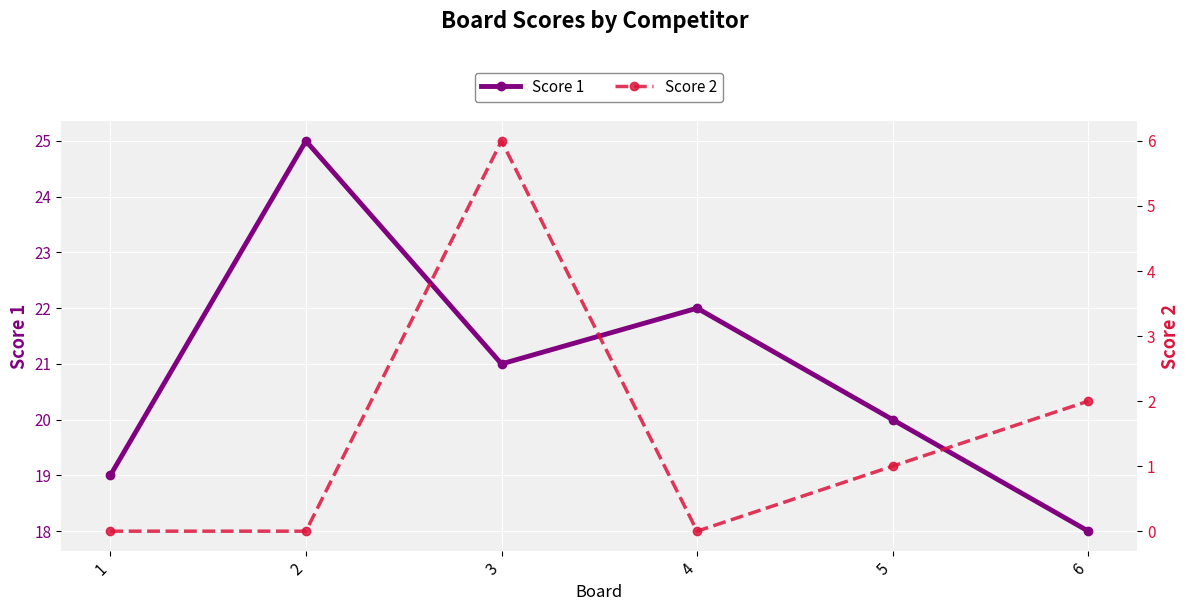

The value of Score 2 at 4 is 2. True or false?

False